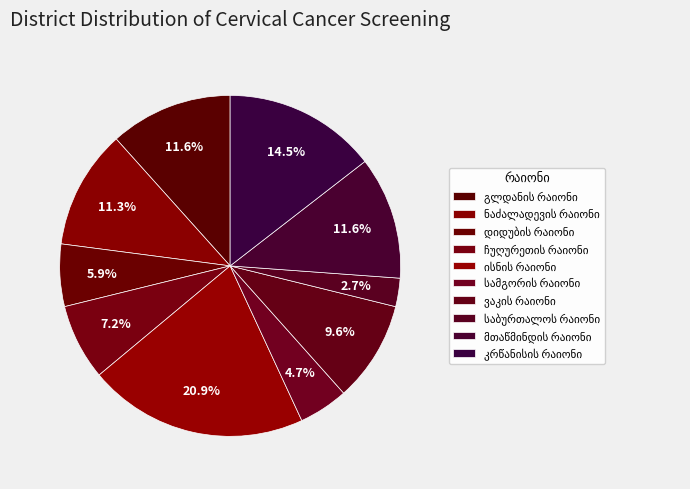

Which category has the smallest portion of the pie?

საბურთალოს რაიონი